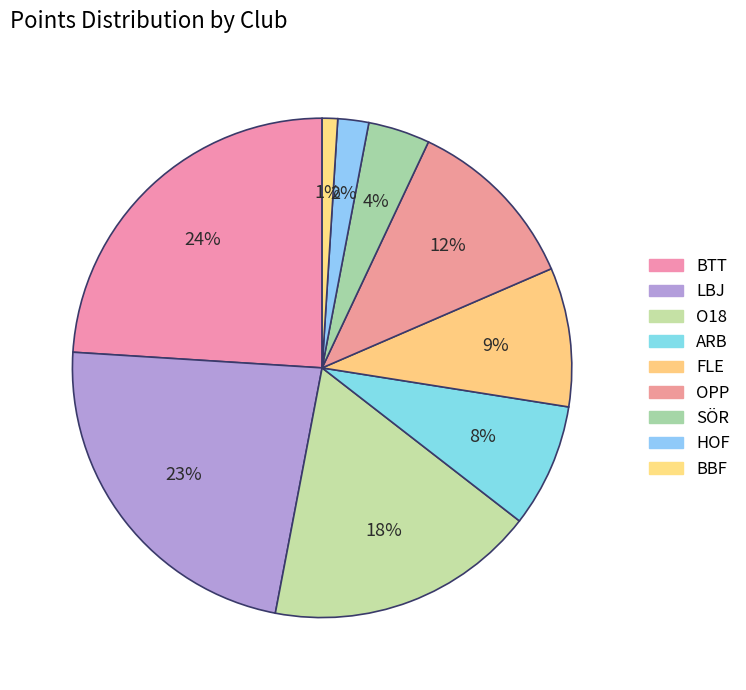

Does any single category account for the majority?

No